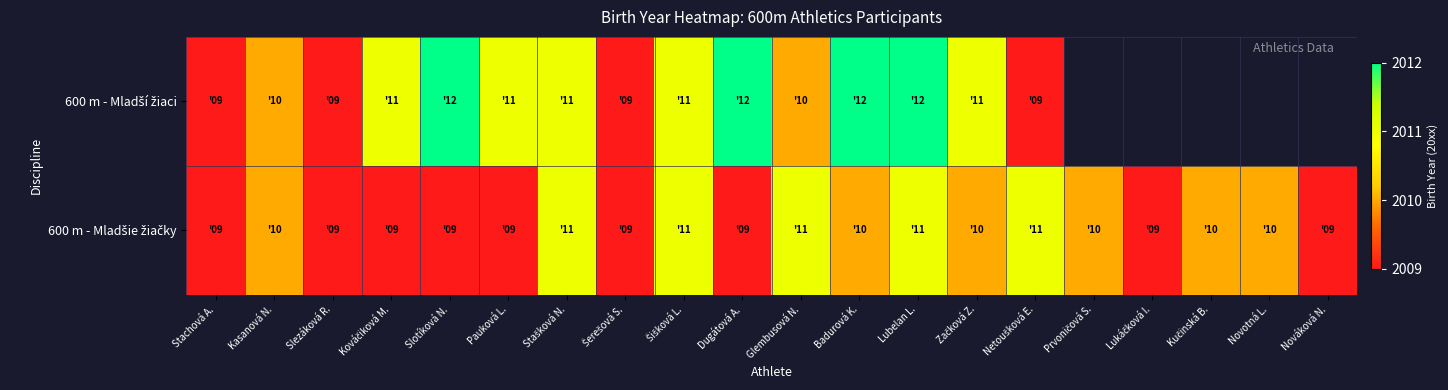

The 600 m - Mladšie žiačky series shows 2.4 at Šerešová S.. True or false?

False